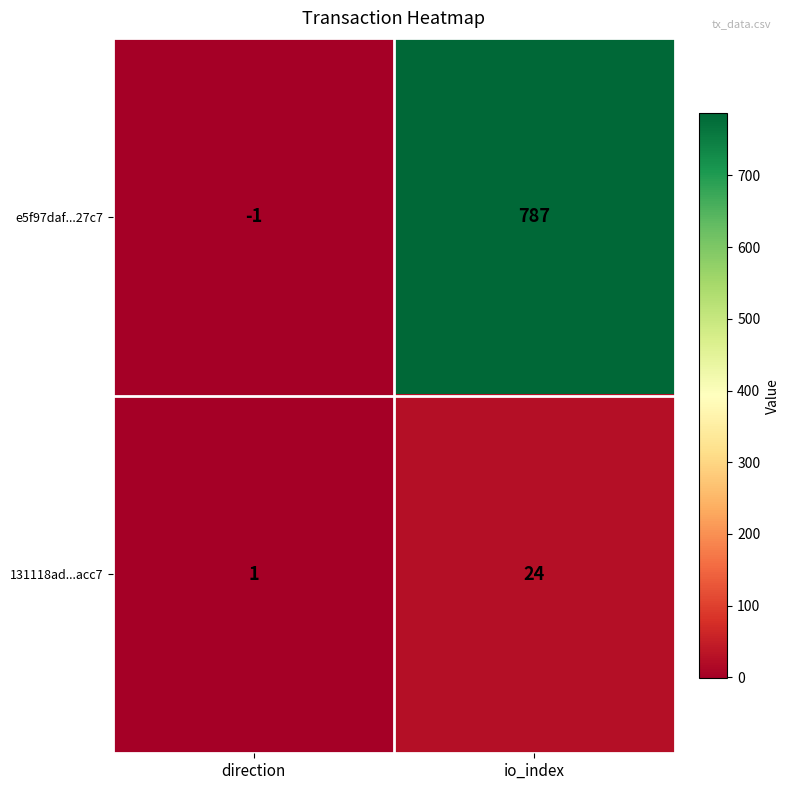

What is the sum of all 131118ad...acc7 values?

25